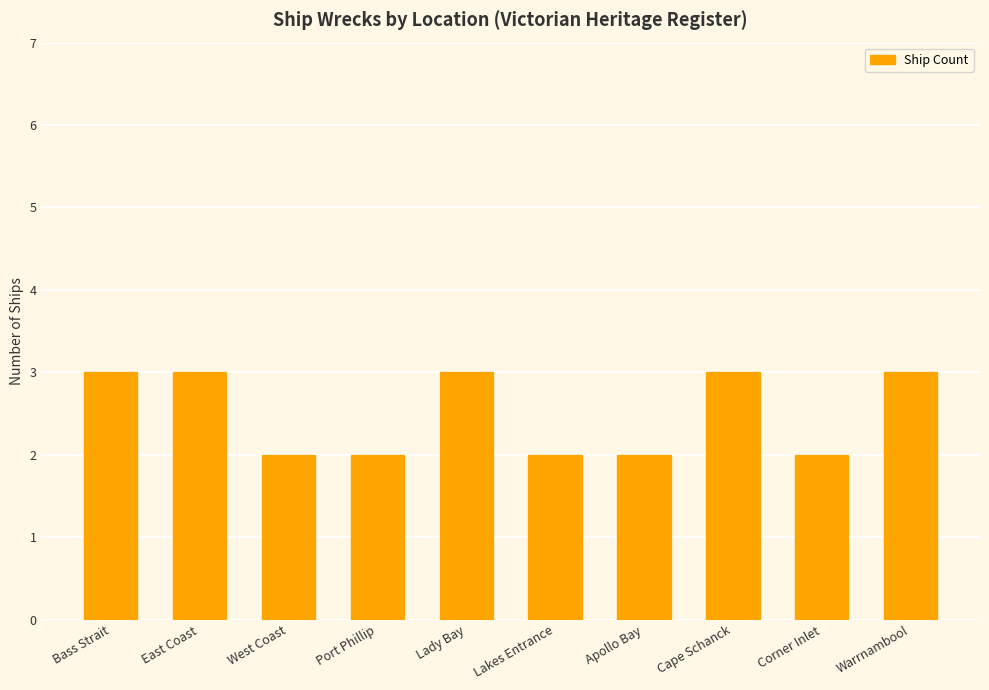

Is it true that the value at Port Phillip is 2?

True